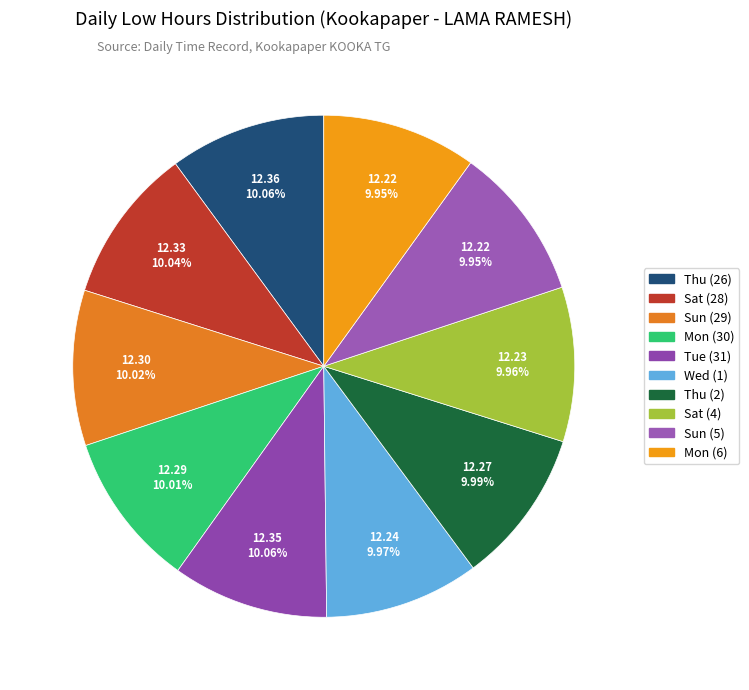

Count the number of slices in the pie.

10